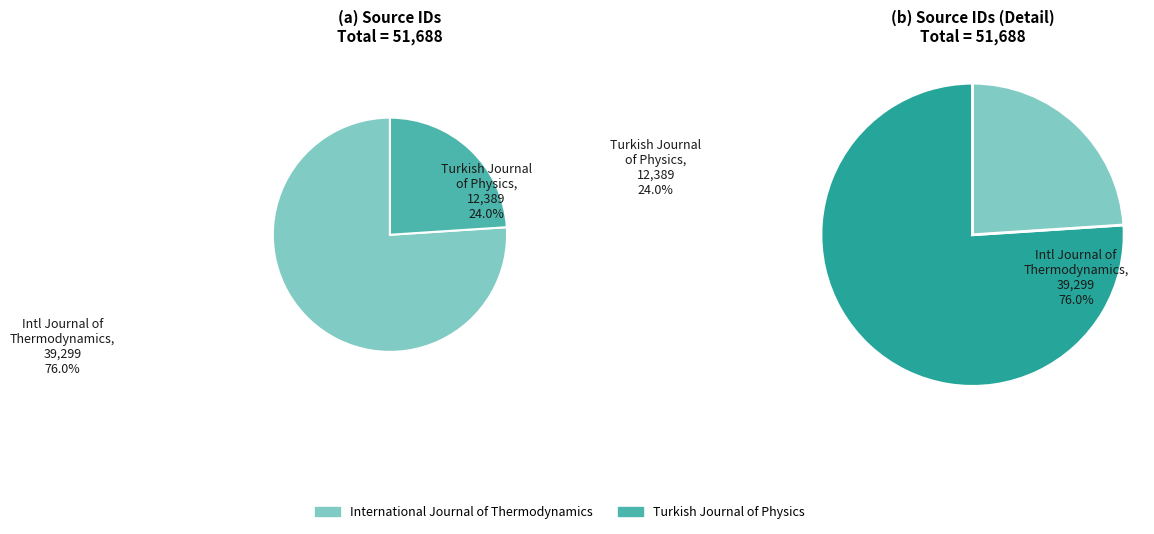

What portion of the pie excludes Turkish Journal of Physics?

76.0%